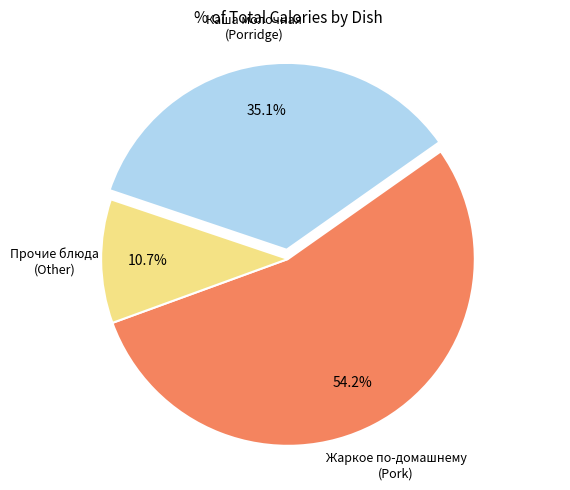

Is there any slice that represents more than half of the pie?

Yes